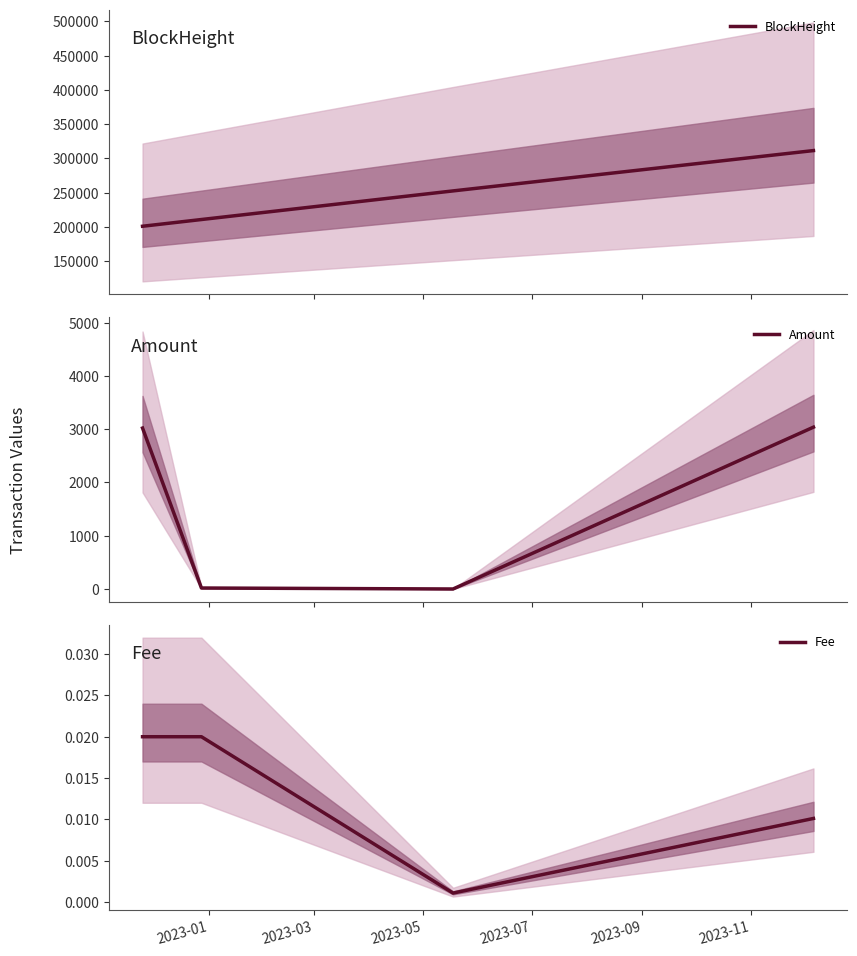

True or false: BlockHeight and Amount cross at least once.

False